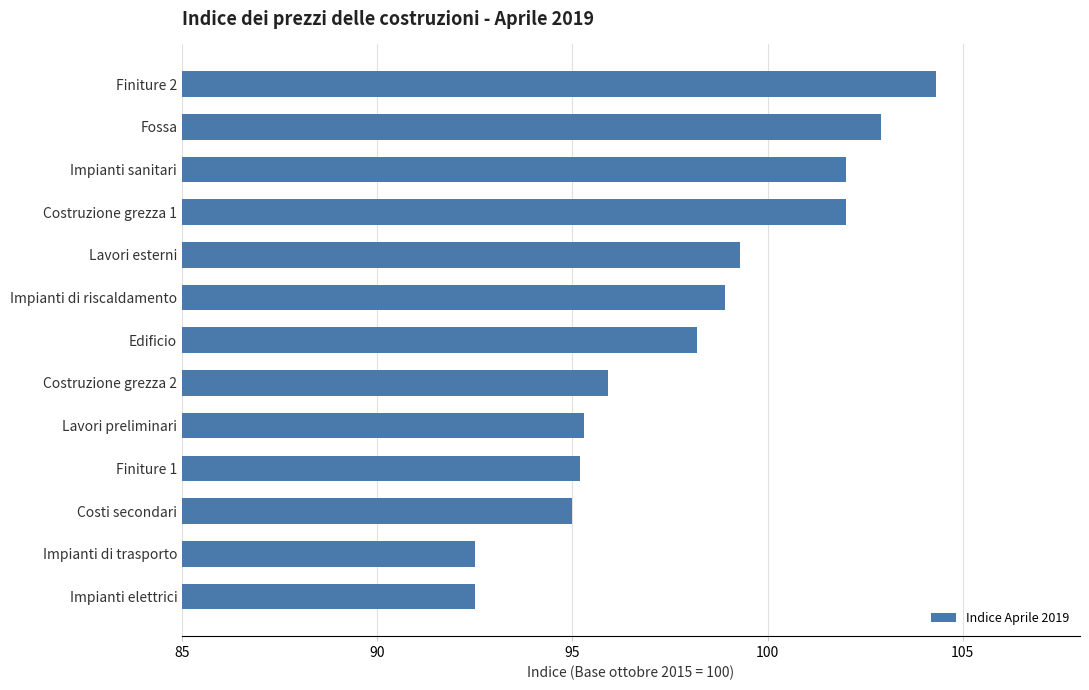

What is the ratio of the value at Fossa to the value at Impianti elettrici?

1.1